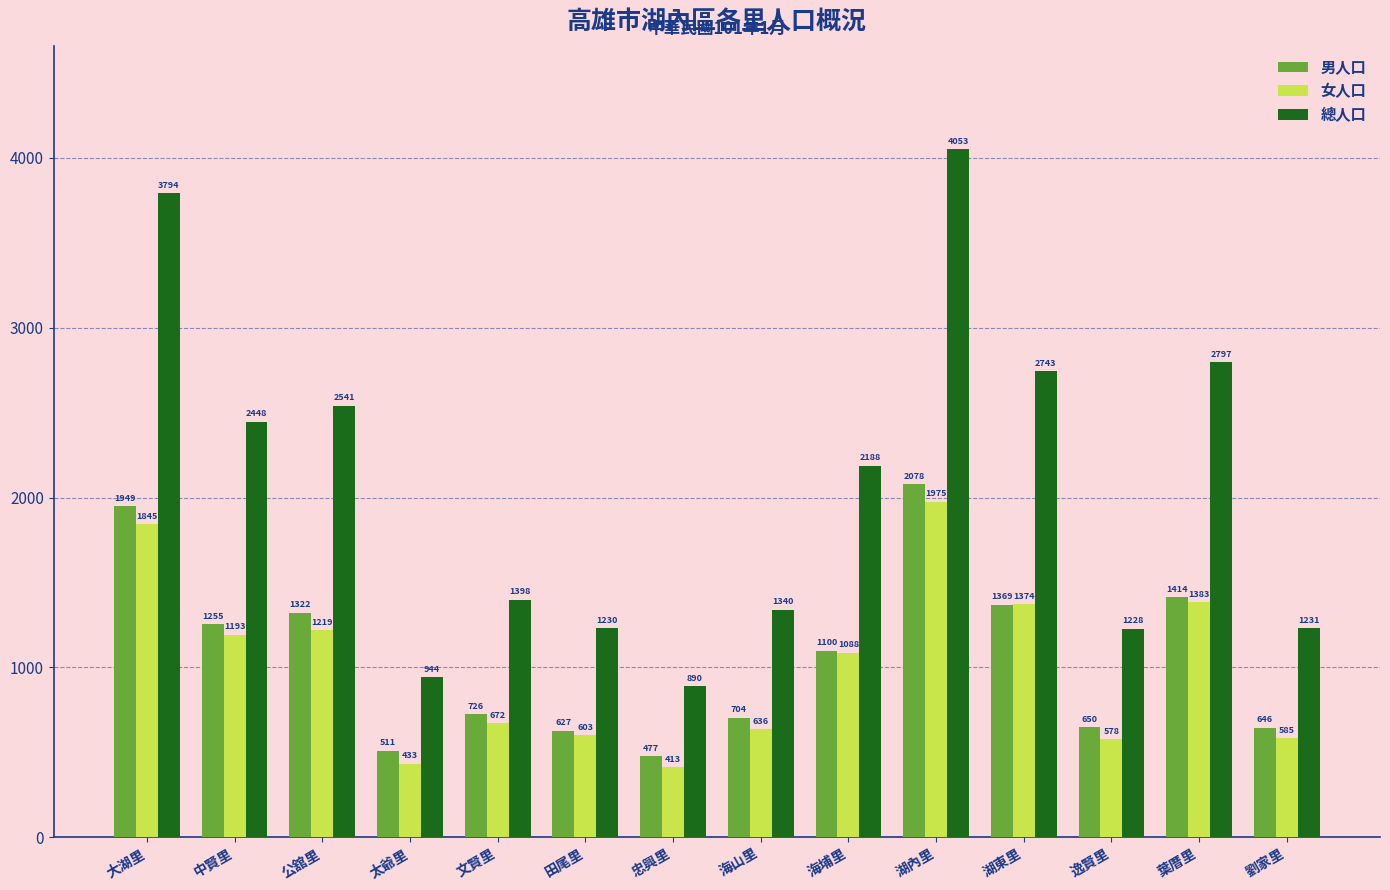

At which category is the sum across all series the highest?

湖內里